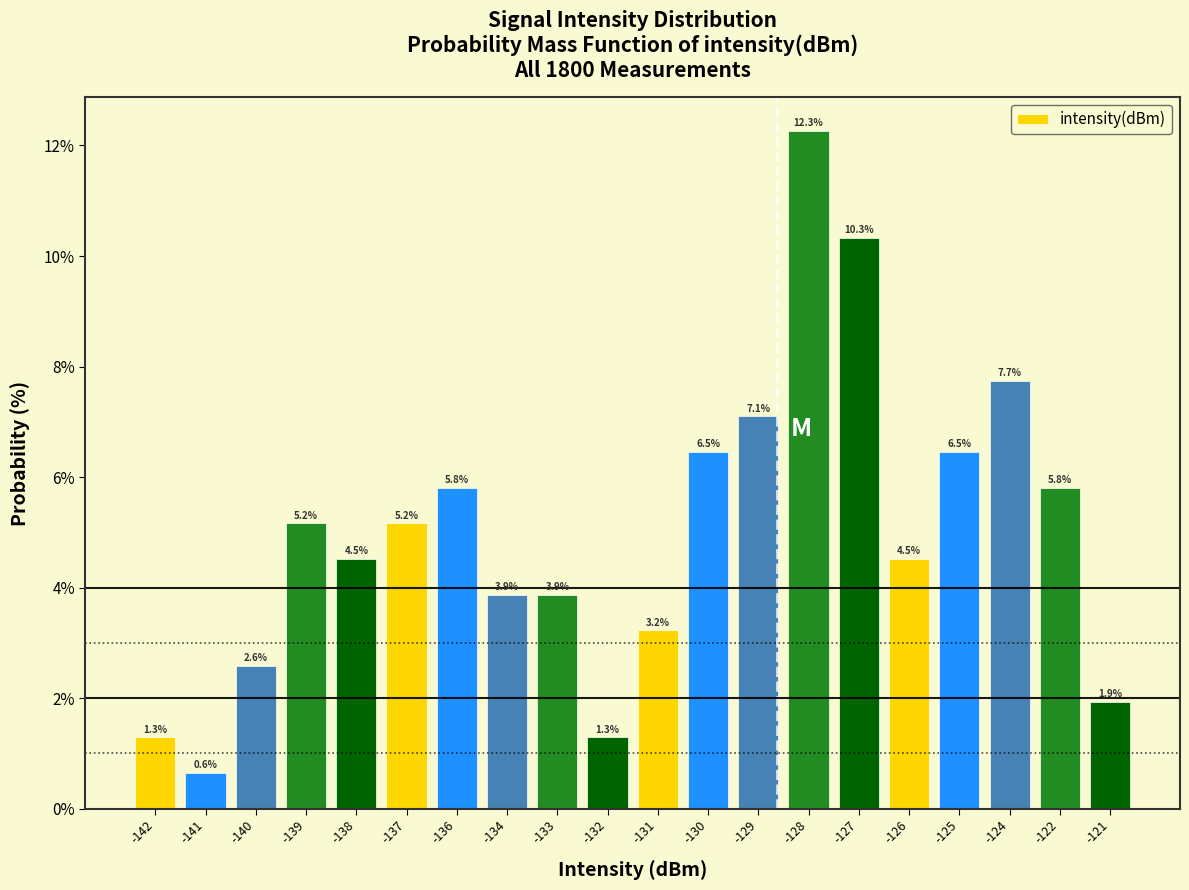

Reading right to left, what are all the values shown in this chart?

-121=1.9	-122=5.8	-124=7.7	-125=6.5	-126=4.5	-127=10.3	-128=12.3	-129=7.1	-130=6.5	-131=3.2	-132=1.3	-133=3.9	-134=3.9	-136=5.8	-137=5.2	-138=4.5	-139=5.2	-140=2.6	-141=0.6	-142=1.3